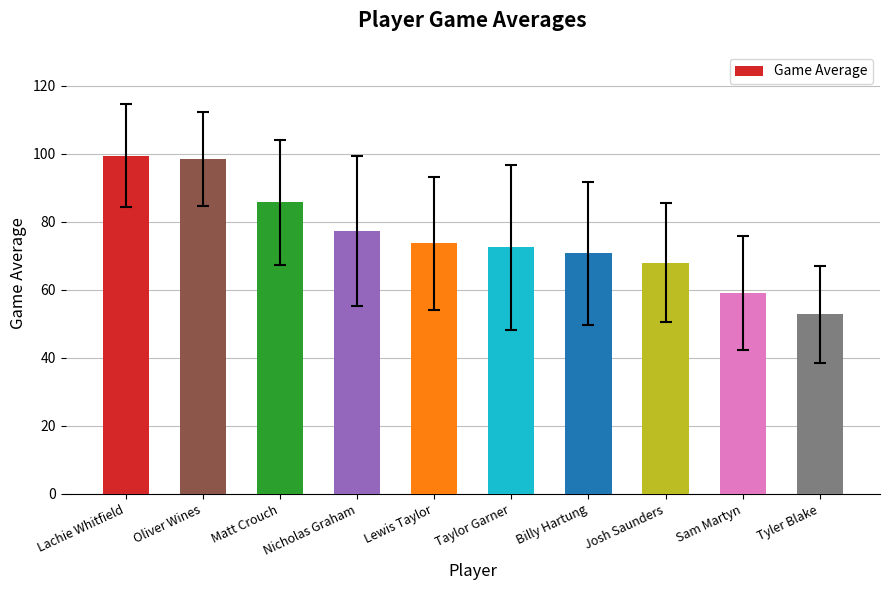

The chart shows a value of 52.8 at Tyler Blake. True or false?

True